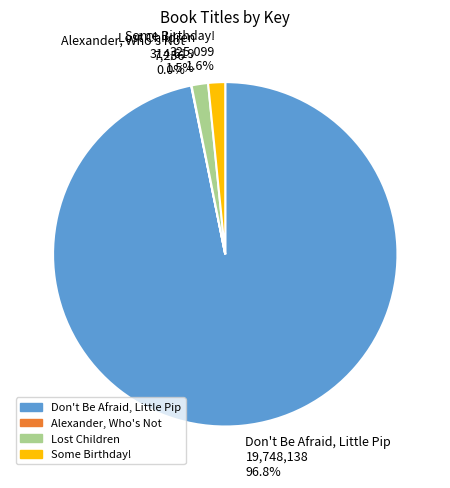

Is there a majority slice in this chart?

Yes